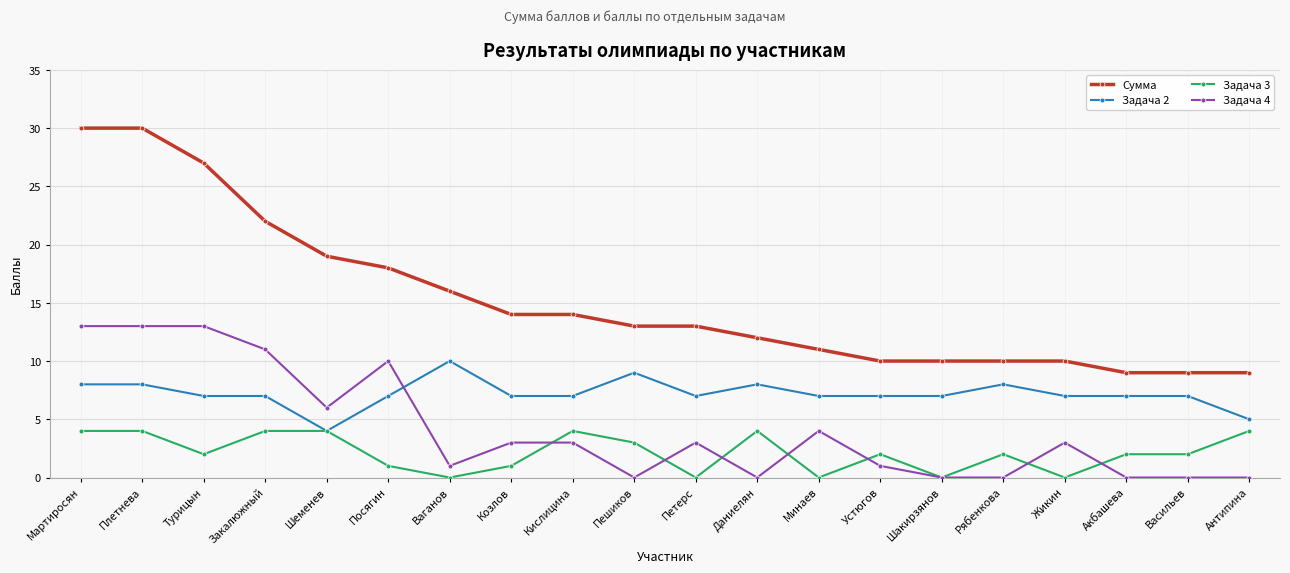

True or false: Сумма and Задача 2 intersect in this chart.

False